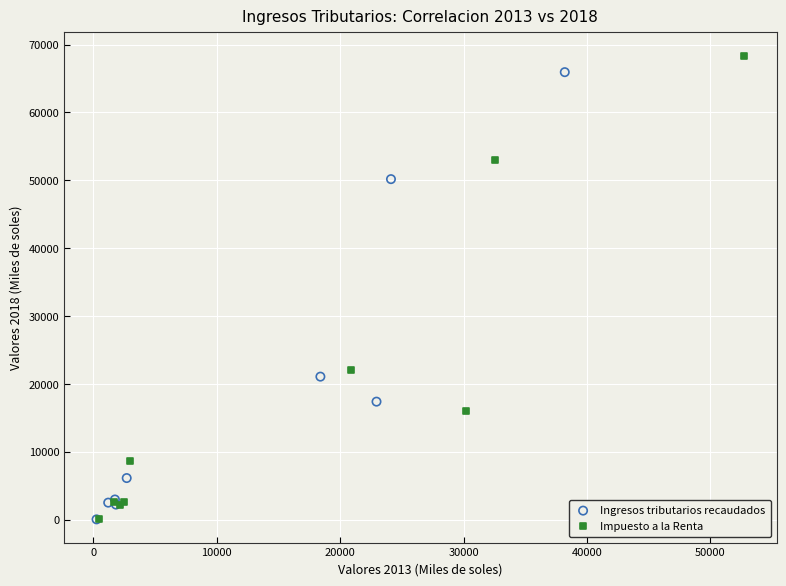

What are all the series names shown in the legend?

Ingresos tributarios recaudados, Impuesto a la Renta